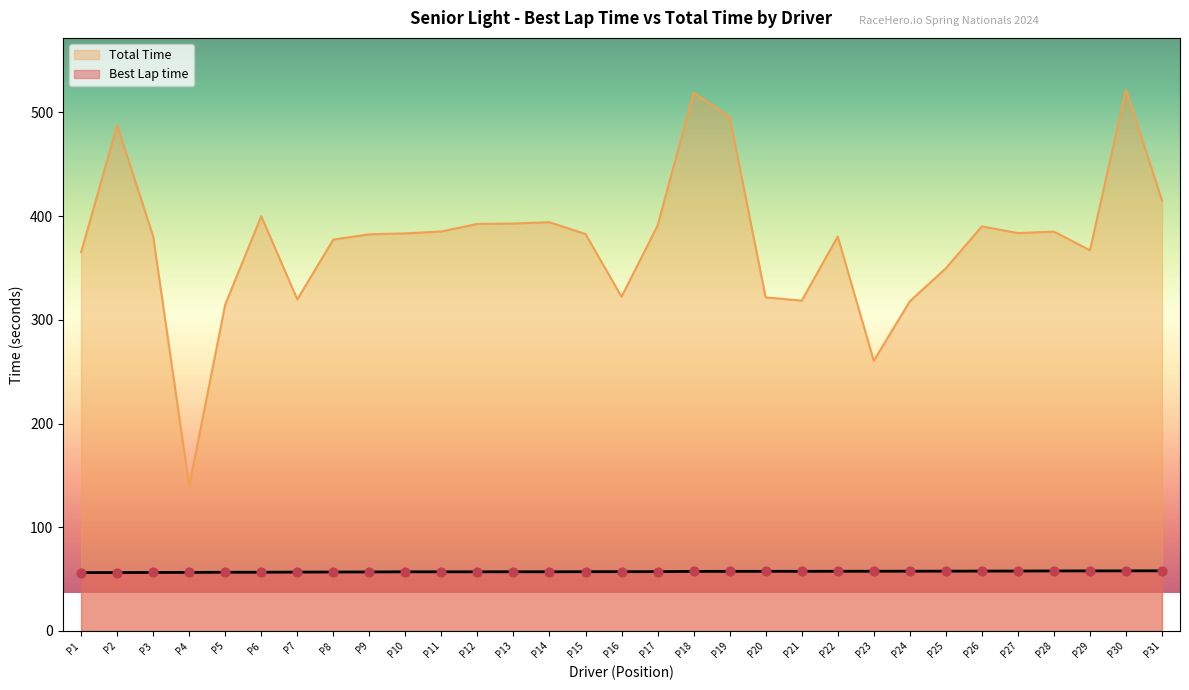

Is the value of Best Lap time at P29 greater than the value of Total Time at P3?

No